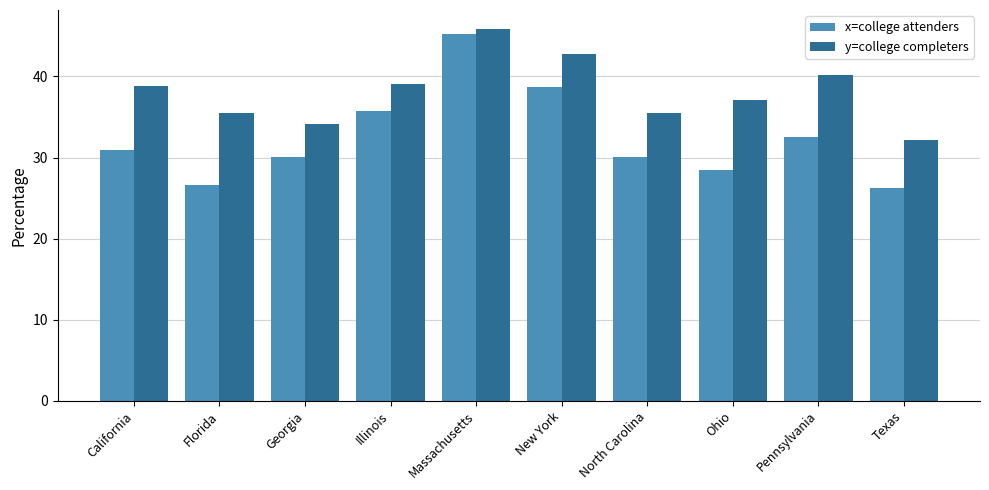

What is the smallest value displayed?

26.2